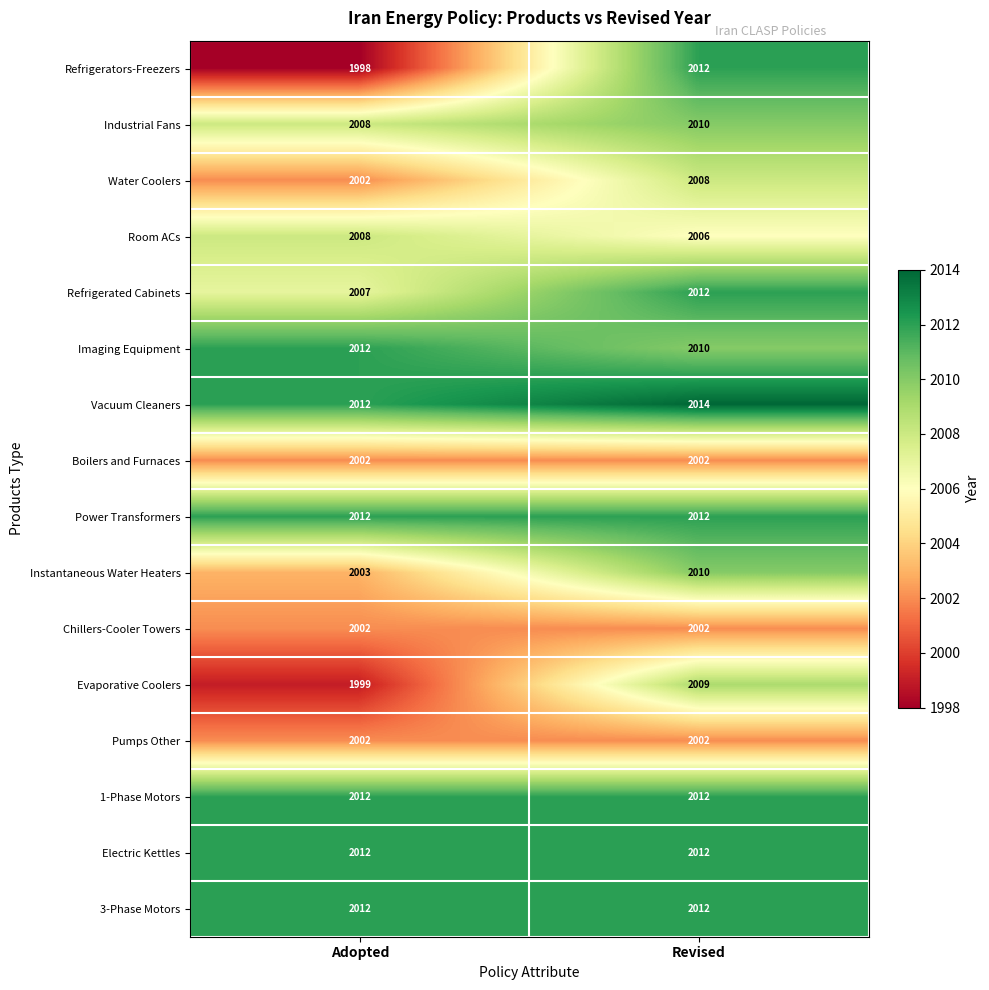

Which label corresponds to the largest value in the chart?

Revised